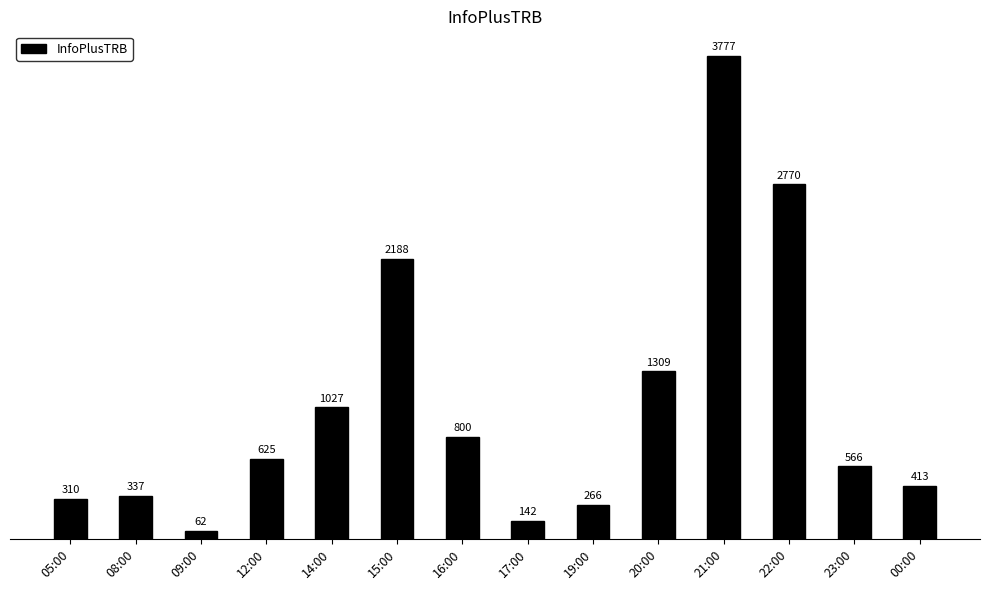

List the labels in order of value, largest first.

21:00, 22:00, 15:00, 20:00, 14:00, 16:00, 12:00, 23:00, 00:00, 08:00, 05:00, 19:00, 17:00, 09:00